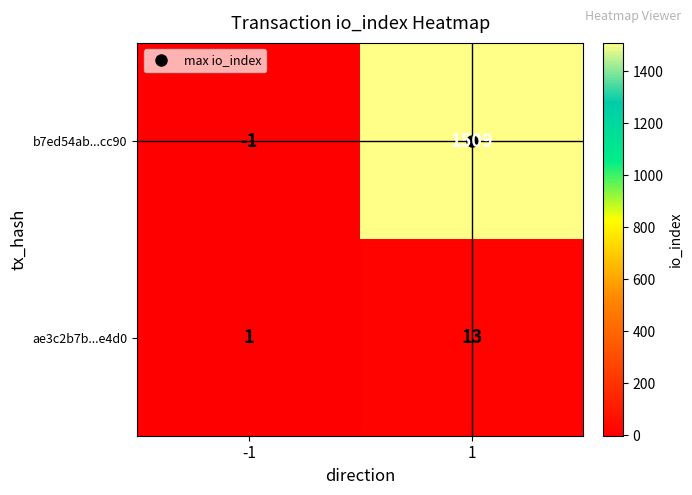

Which series has the largest total across all categories?

b7ed54ab...cc90